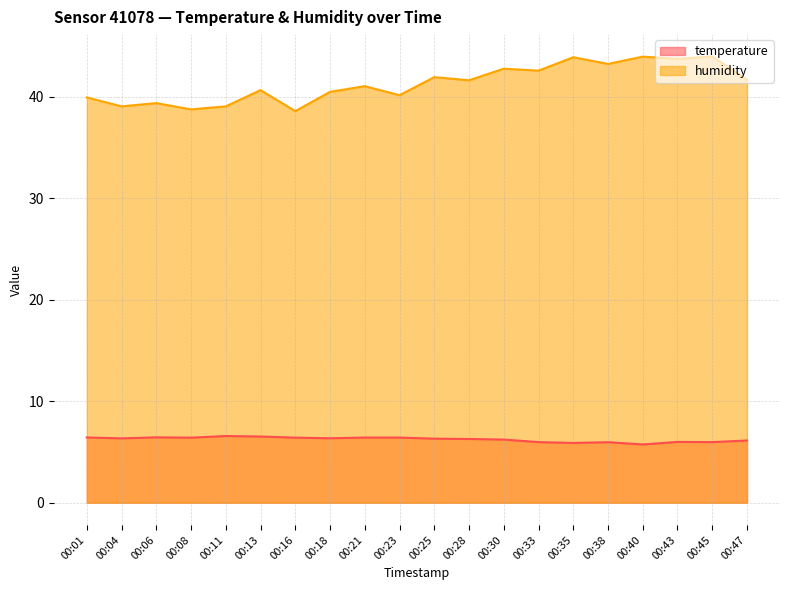

The humidity series shows 40.1 at 00:23. True or false?

True